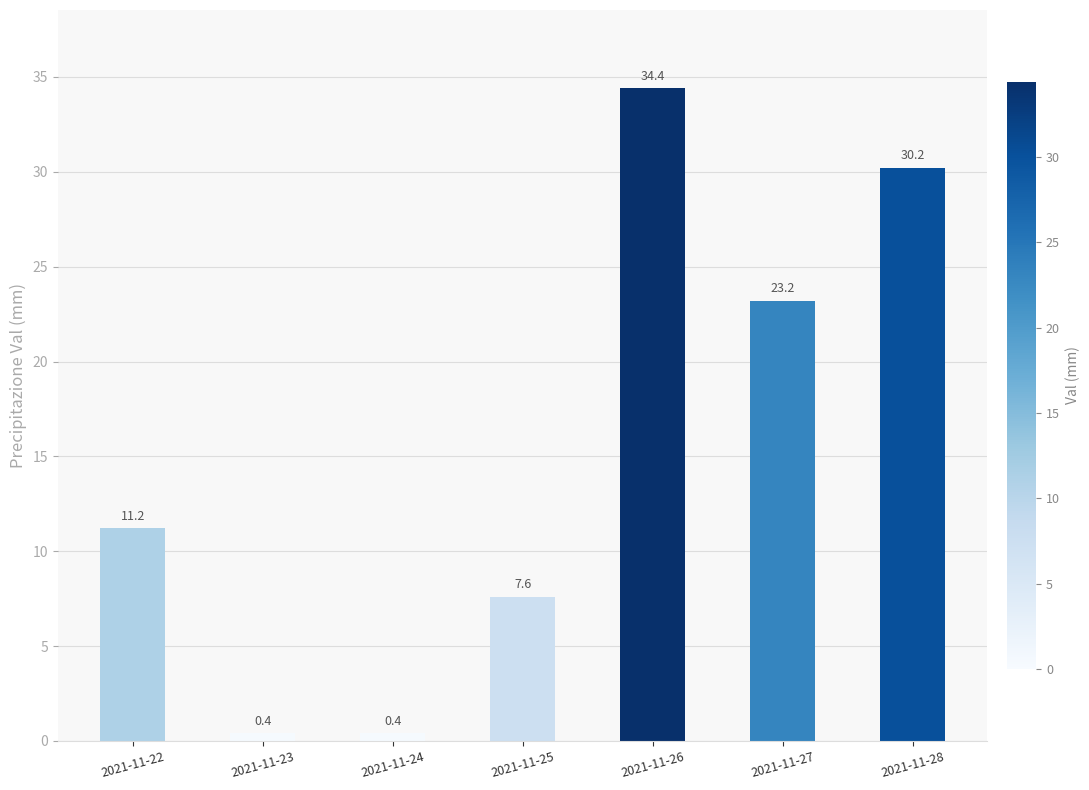

True or false: the data shows 11.2 at 2021-11-22.

True